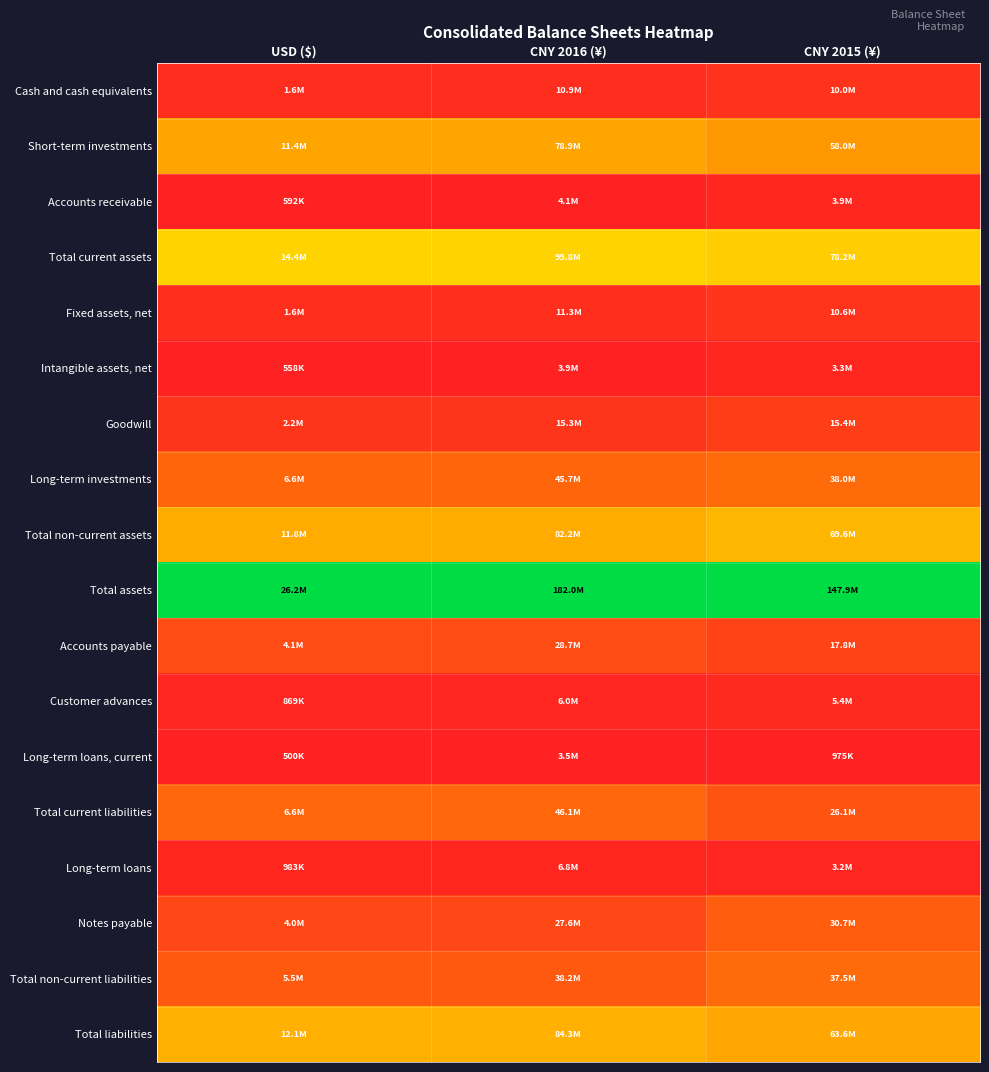

Reading left to right, what are all the values shown in this chart?

Cash and cash equivalents: USD ($)=0.0	CNY 2016 (¥)=0.0	CNY 2015 (¥)=0.1
Short-term investments: USD ($)=0.4	CNY 2016 (¥)=0.4	CNY 2015 (¥)=0.4
Accounts receivable: USD ($)=0.0	CNY 2016 (¥)=0.0	CNY 2015 (¥)=0.0
Total current assets: USD ($)=0.5	CNY 2016 (¥)=0.5	CNY 2015 (¥)=0.5
Fixed assets, net: USD ($)=0.0	CNY 2016 (¥)=0.0	CNY 2015 (¥)=0.1
Intangible assets, net: USD ($)=0.0	CNY 2016 (¥)=0.0	CNY 2015 (¥)=0.0
Goodwill: USD ($)=0.1	CNY 2016 (¥)=0.1	CNY 2015 (¥)=0.1
Long-term investments: USD ($)=0.2	CNY 2016 (¥)=0.2	CNY 2015 (¥)=0.3
Total non-current assets: USD ($)=0.4	CNY 2016 (¥)=0.4	CNY 2015 (¥)=0.5
Total assets: USD ($)=1.0	CNY 2016 (¥)=1.0	CNY 2015 (¥)=1.0
Accounts payable: USD ($)=0.1	CNY 2016 (¥)=0.1	CNY 2015 (¥)=0.1
Customer advances: USD ($)=0.0	CNY 2016 (¥)=0.0	CNY 2015 (¥)=0.0
Long-term loans, current: USD ($)=0.0	CNY 2016 (¥)=0.0	CNY 2015 (¥)=0.0
Total current liabilities: USD ($)=0.2	CNY 2016 (¥)=0.2	CNY 2015 (¥)=0.2
Long-term loans: USD ($)=0.0	CNY 2016 (¥)=0.0	CNY 2015 (¥)=0.0
Notes payable: USD ($)=0.1	CNY 2016 (¥)=0.1	CNY 2015 (¥)=0.2
Total non-current liabilities: USD ($)=0.2	CNY 2016 (¥)=0.2	CNY 2015 (¥)=0.2
Total liabilities: USD ($)=0.5	CNY 2016 (¥)=0.5	CNY 2015 (¥)=0.4